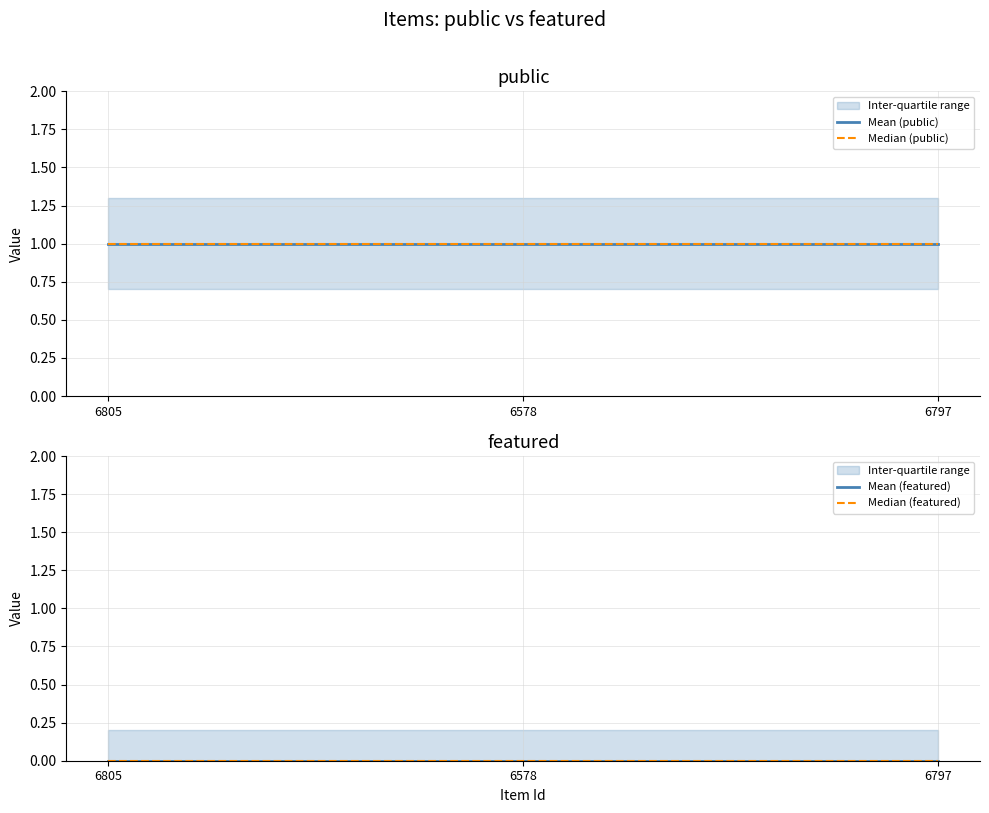

At which label does Median (featured) reach its peak?

6805